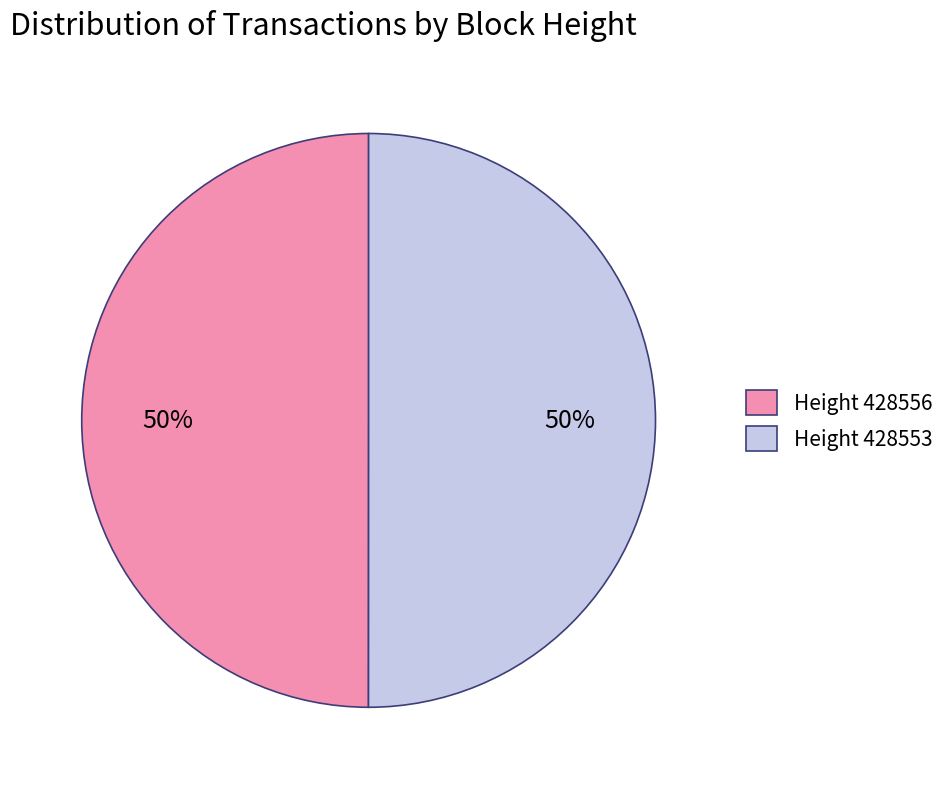

Is the sum of Height 428556 and Height 428553 greater than half?

Yes